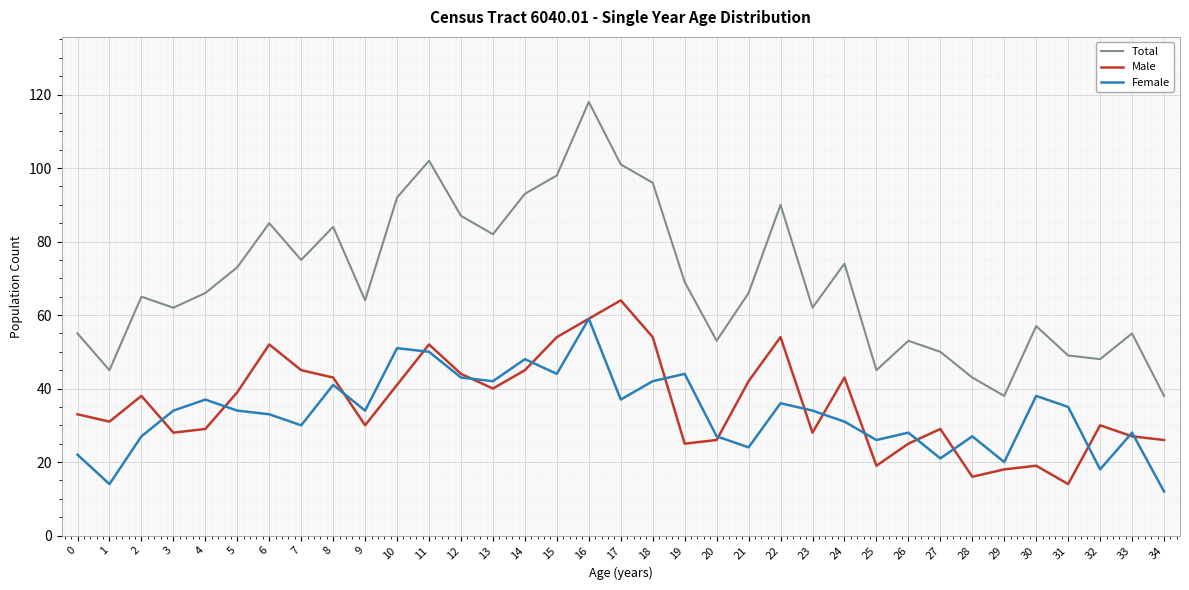

Which series has the widest spread of values?

Total